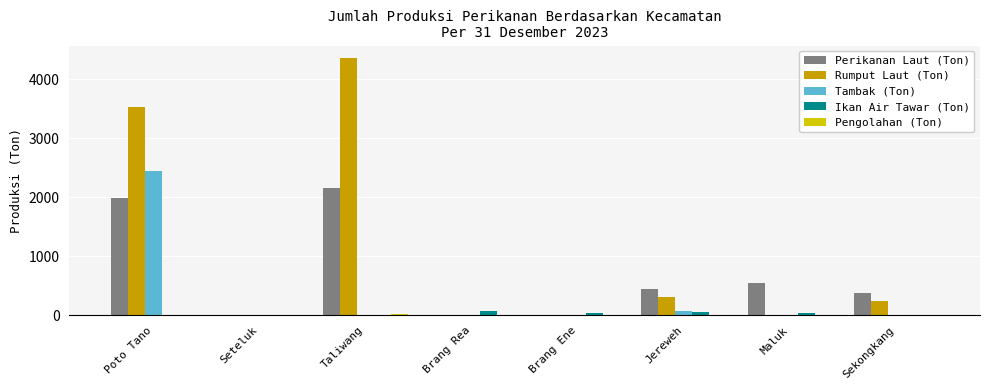

Where is Perikanan Laut (Ton) nearest to the value 1076?

Maluk